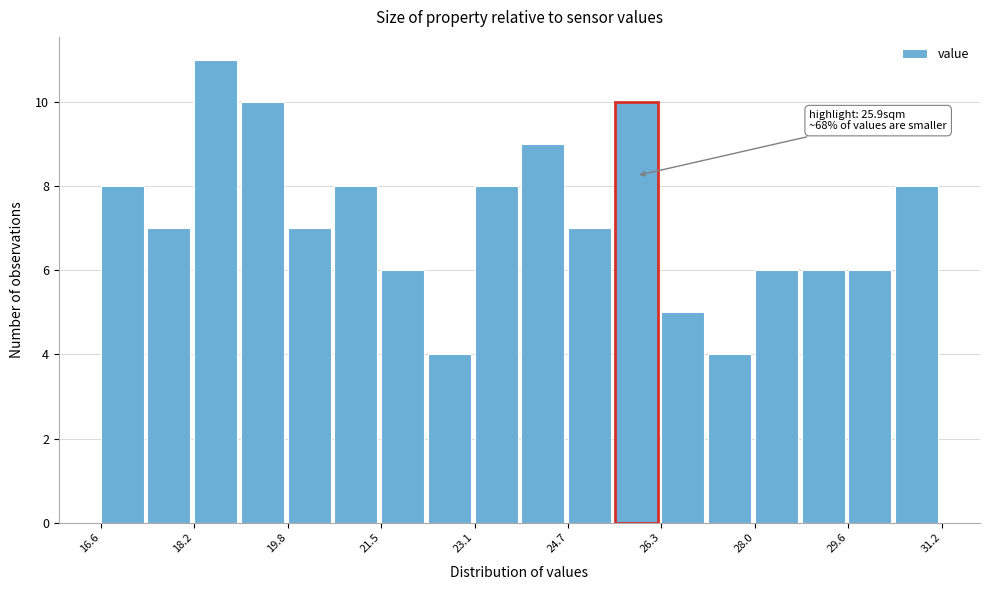

Which range on the x-axis has the tallest bar?

18.2 to 19.0